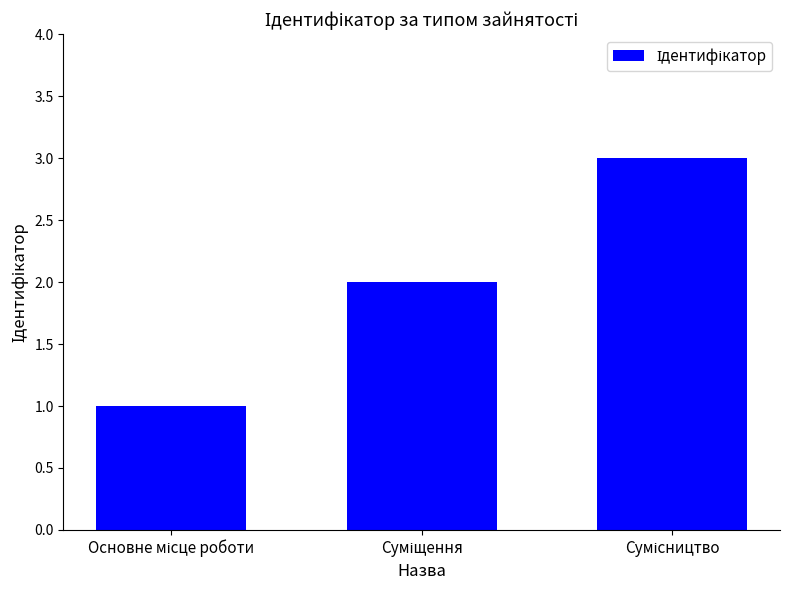

What is the greatest value displayed?

3